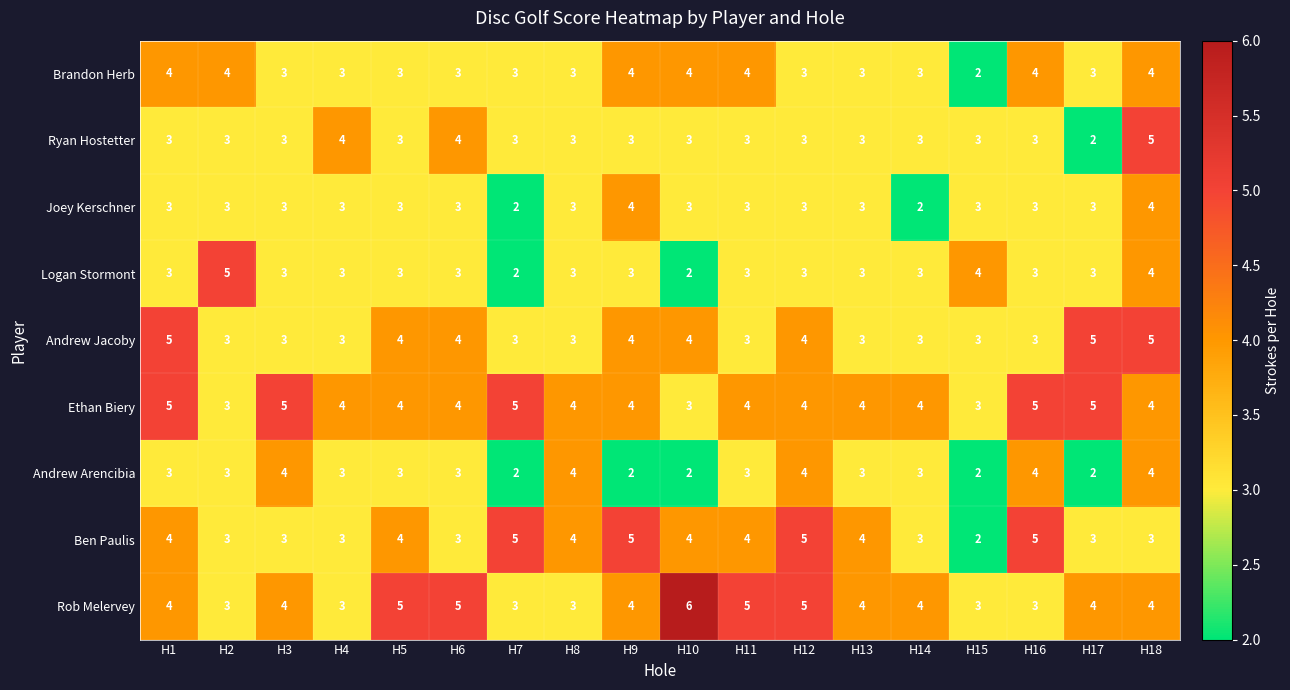

Is it true that Brandon Herb equals 2 at H16?

False